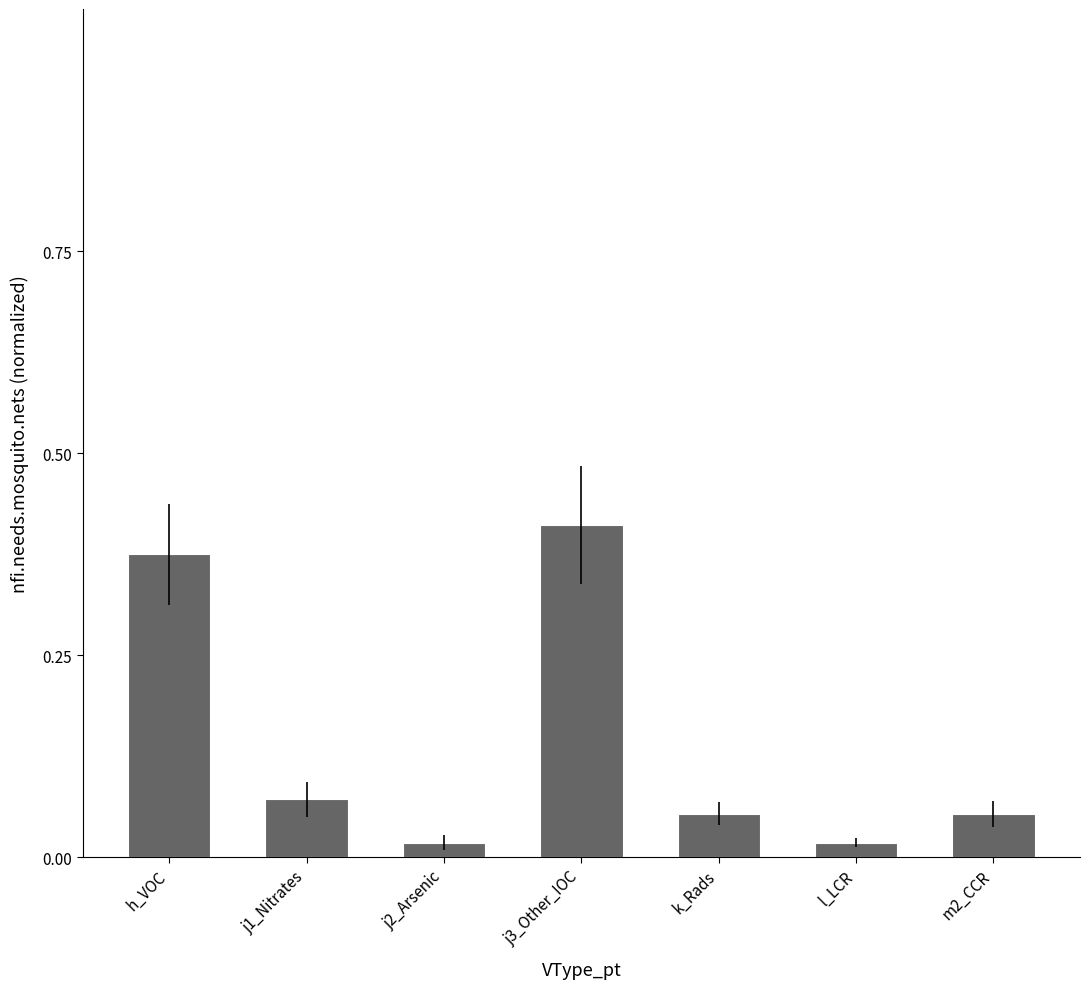

Which category has the highest value across all series?

j3_Other_IOC